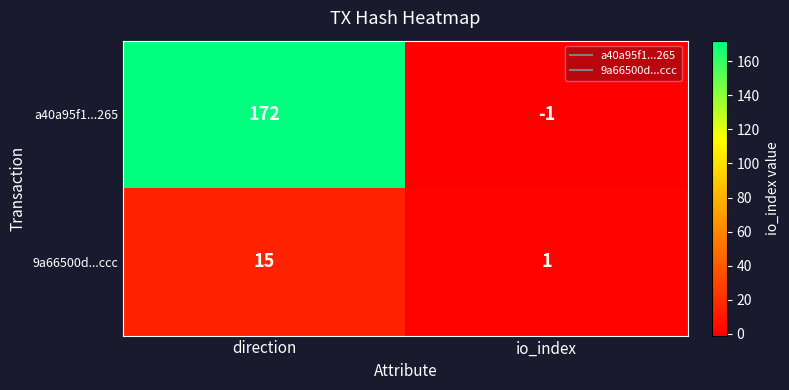

Which series has the largest total across all categories?

a40a95f1...265